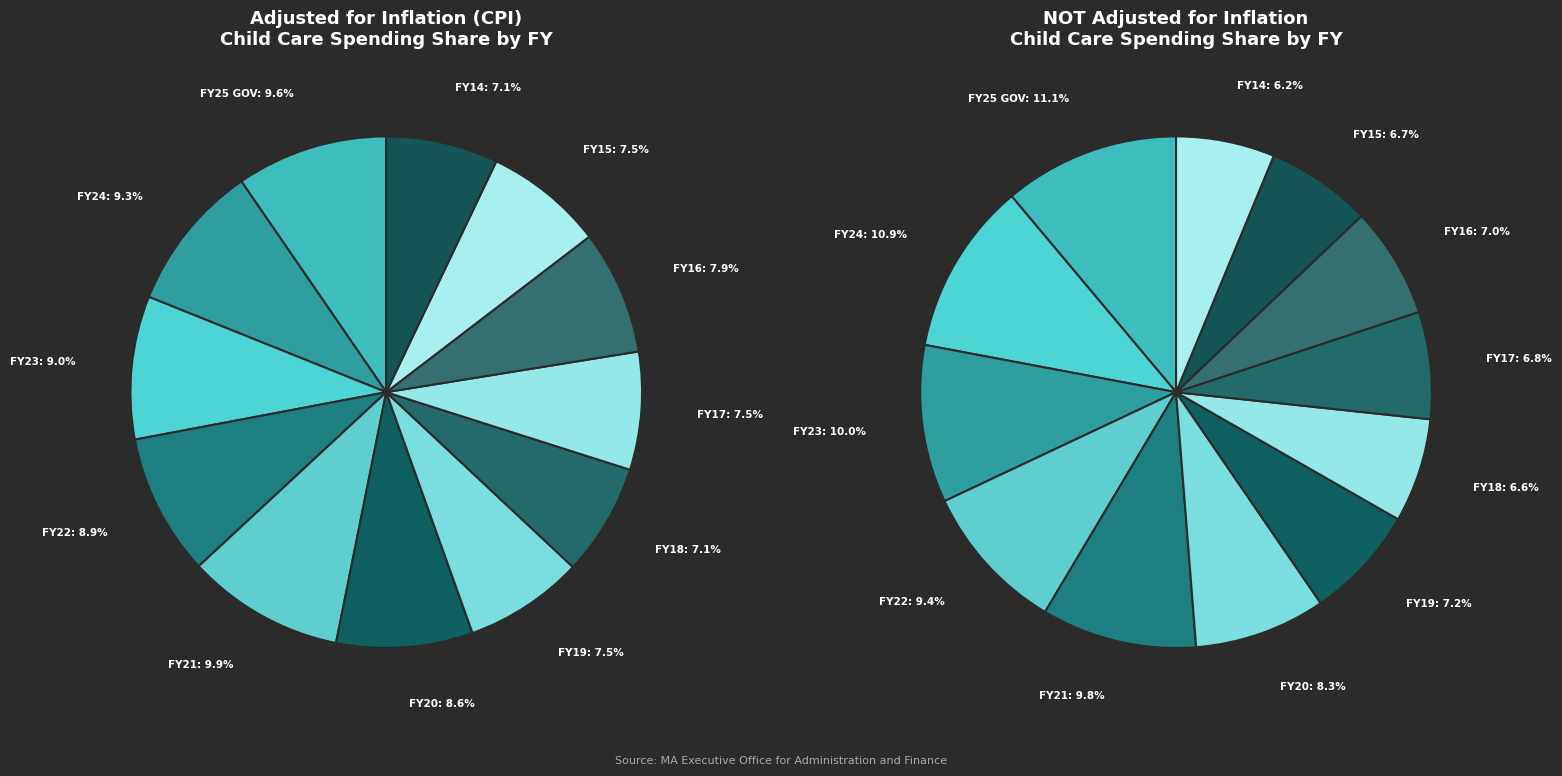

Which has a higher value, FY15 or FY14?

FY15